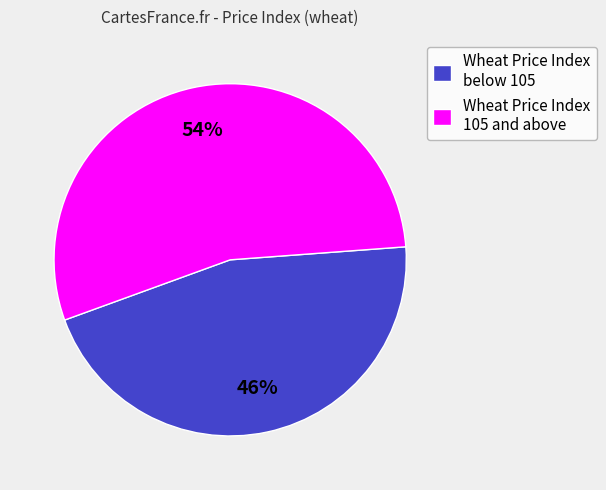

Rank the categories by value from lowest to highest.

Wheat Price Index below 105, Wheat Price Index 105 and above